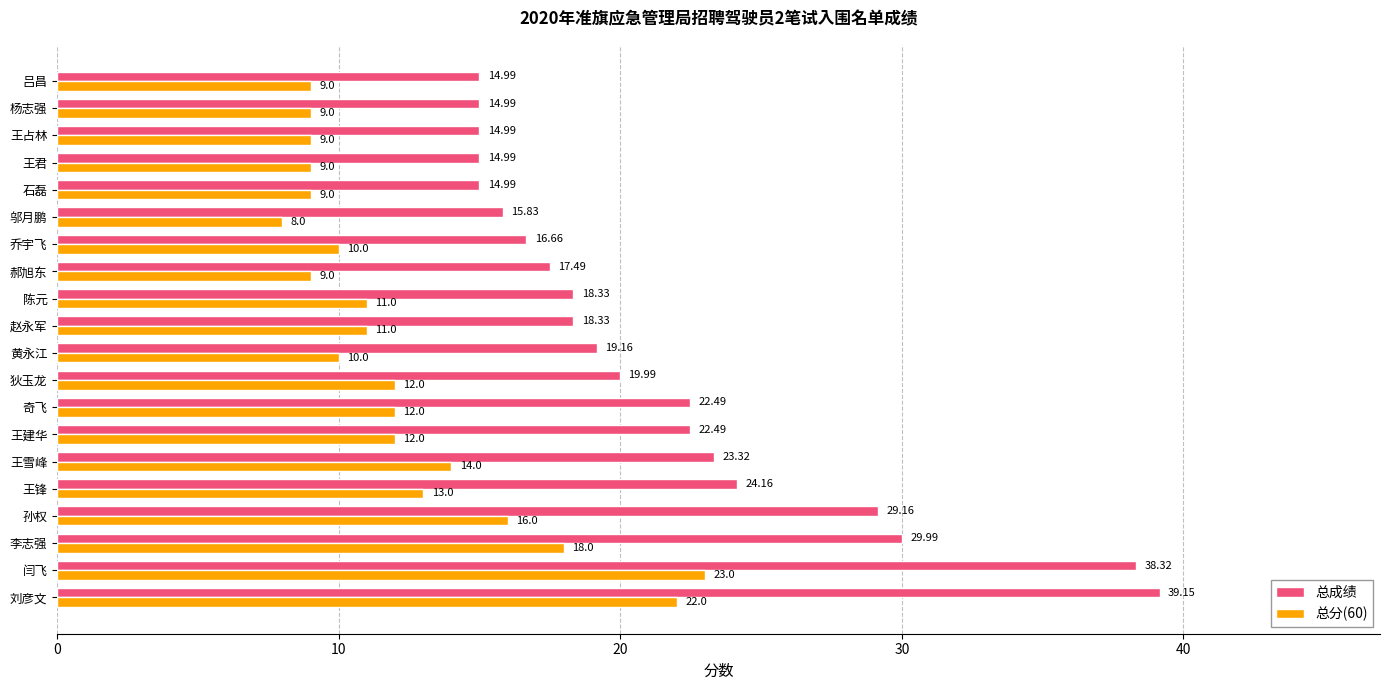

List the series in order of their overall mean, lowest first.

总分(60), 总成绩